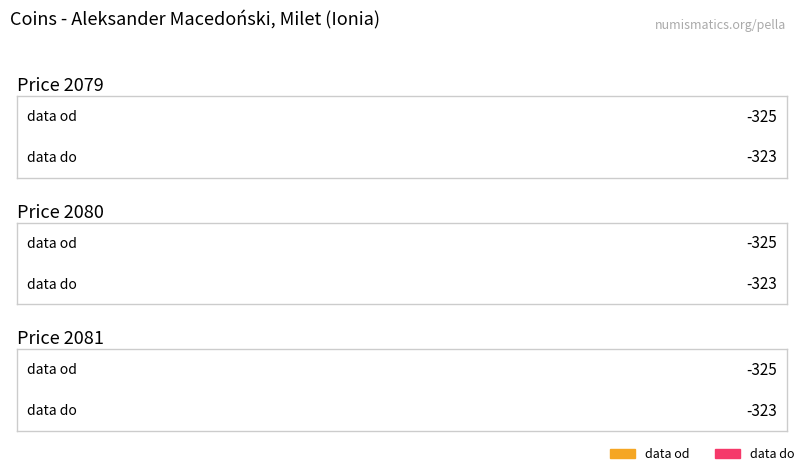

List the labels in order of data od value, largest first.

Price 2079, Price 2080, Price 2081